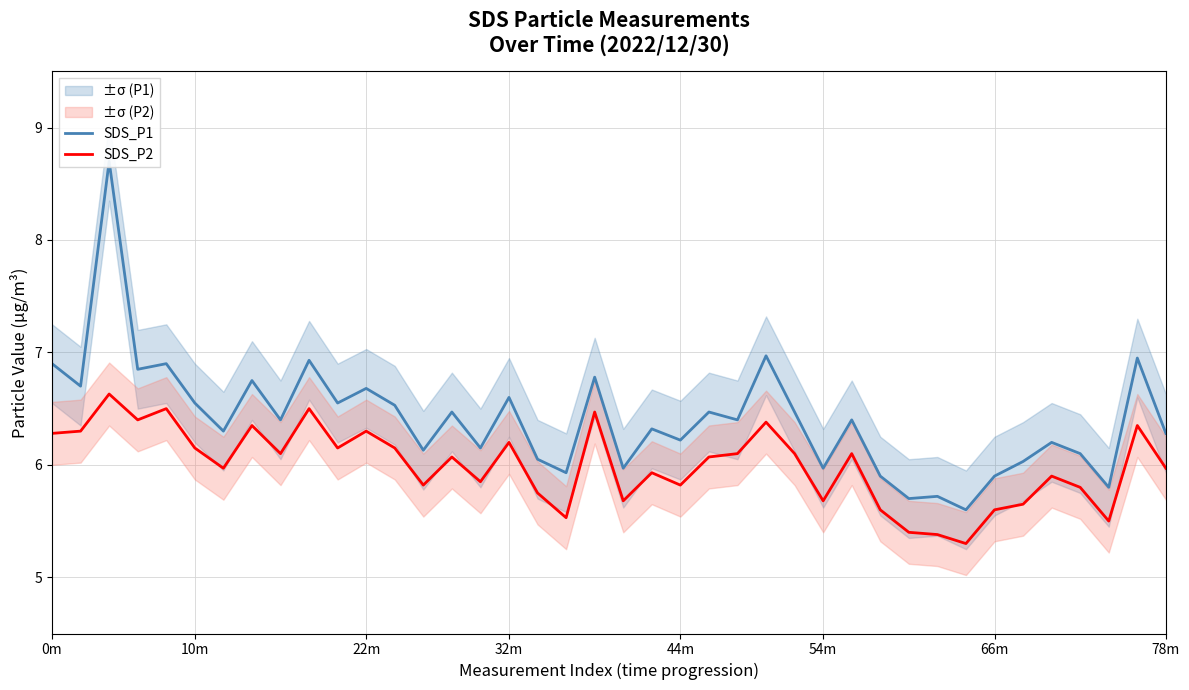

The value of SDS_P2 at 32 is 8.6. True or false?

False